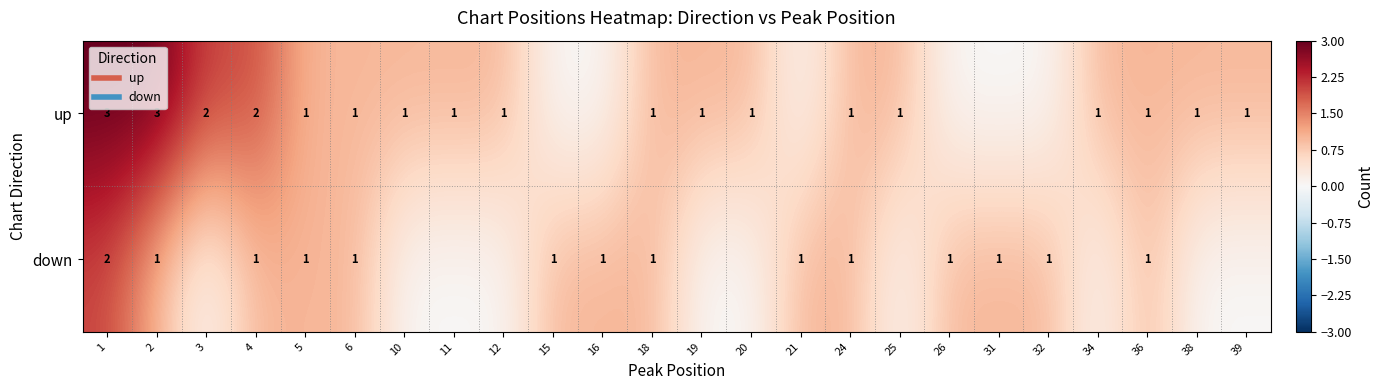

What is the greatest value displayed?

3